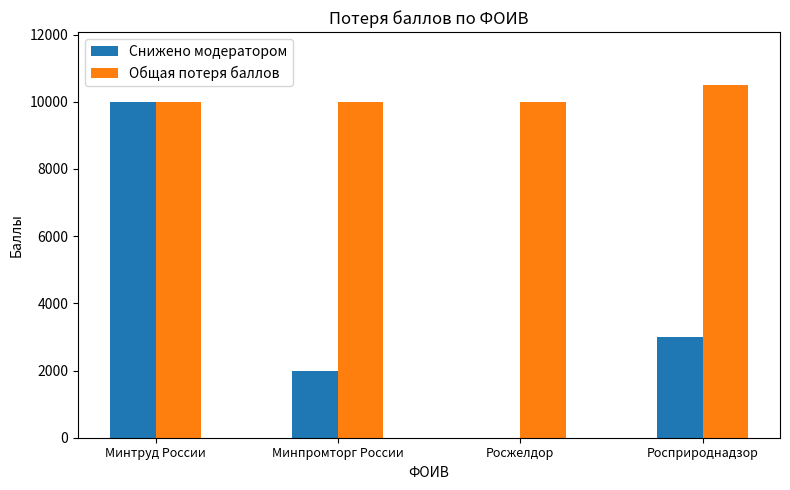

At which category is the sum across all series the highest?

Минтруд России